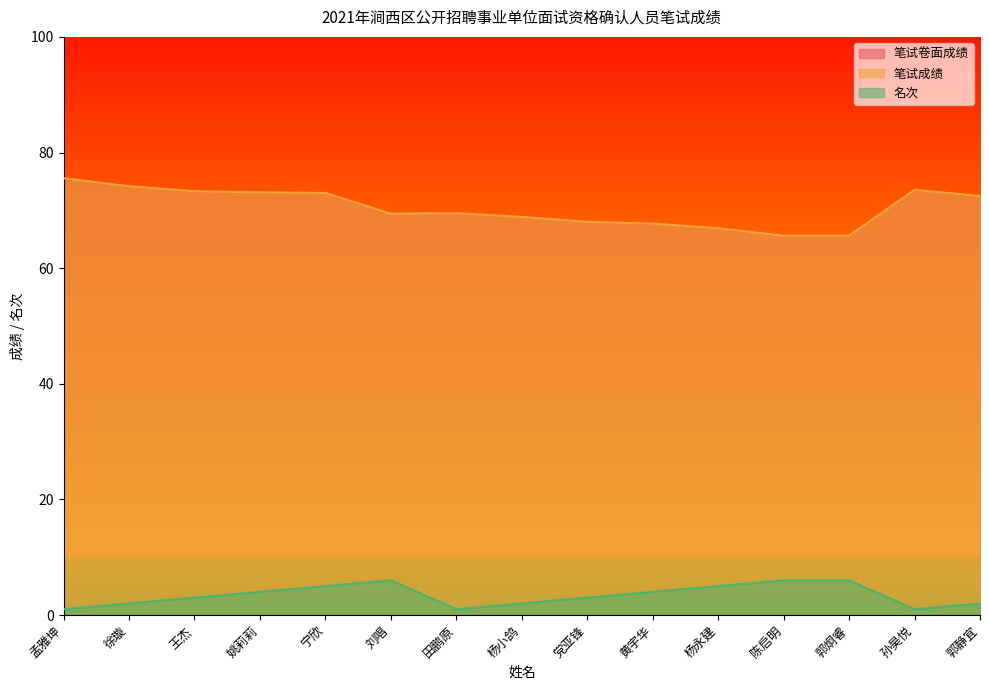

Between 刘唱 and 杨小鸽, which is larger?

刘唱